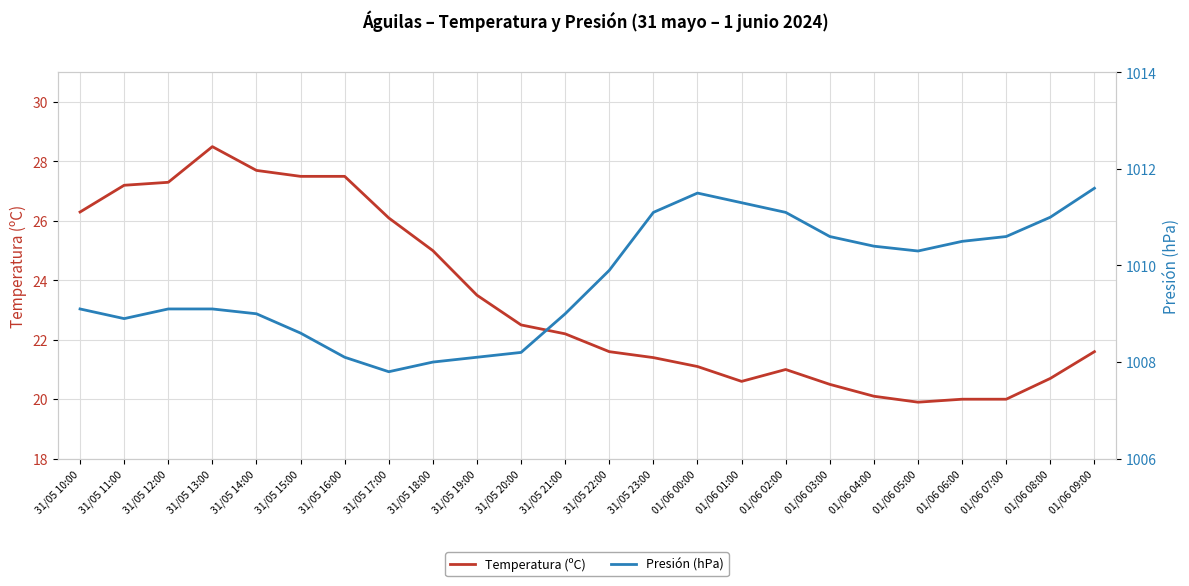

What is the label of the 22nd point from the left?

01/06 07:00